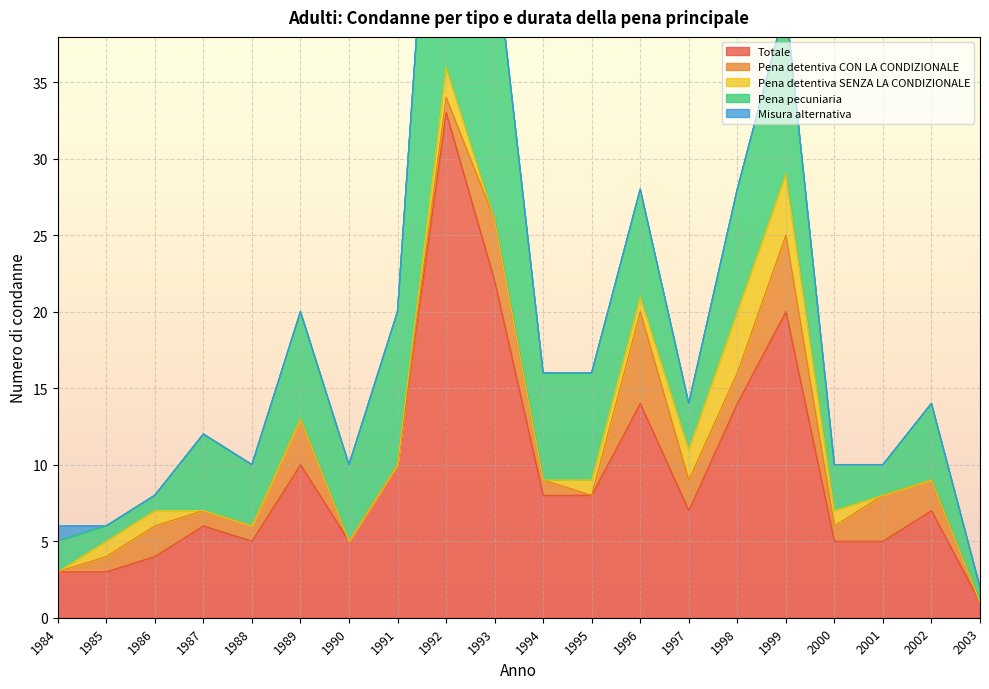

How many data points in Misura alternativa are above 0?

1